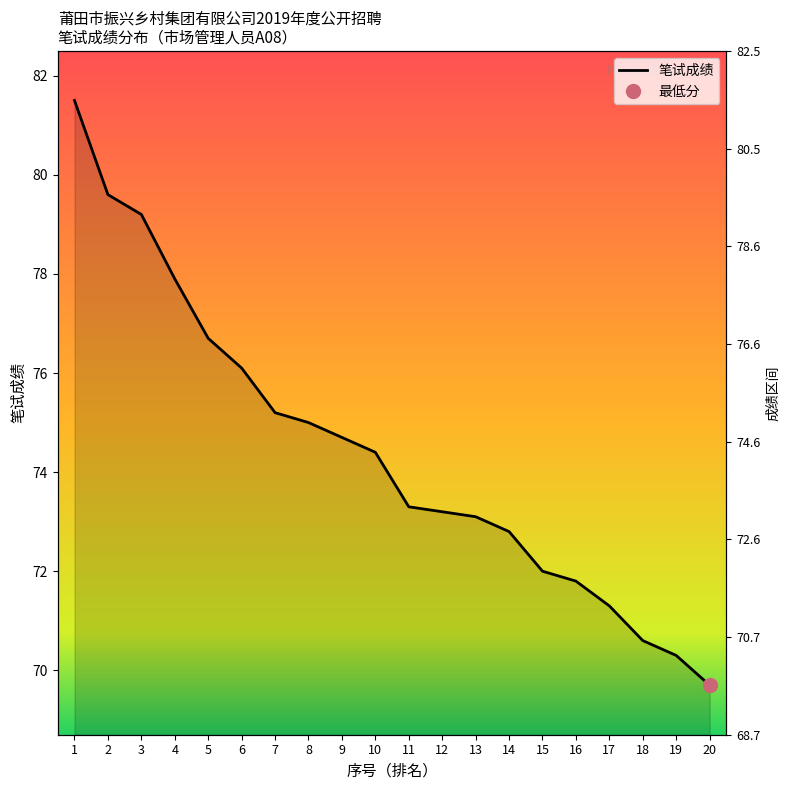

List the labels in order of value, smallest first.

20, 19, 18, 17, 16, 15, 14, 13, 12, 11, 10, 9, 8, 7, 6, 5, 4, 3, 2, 1